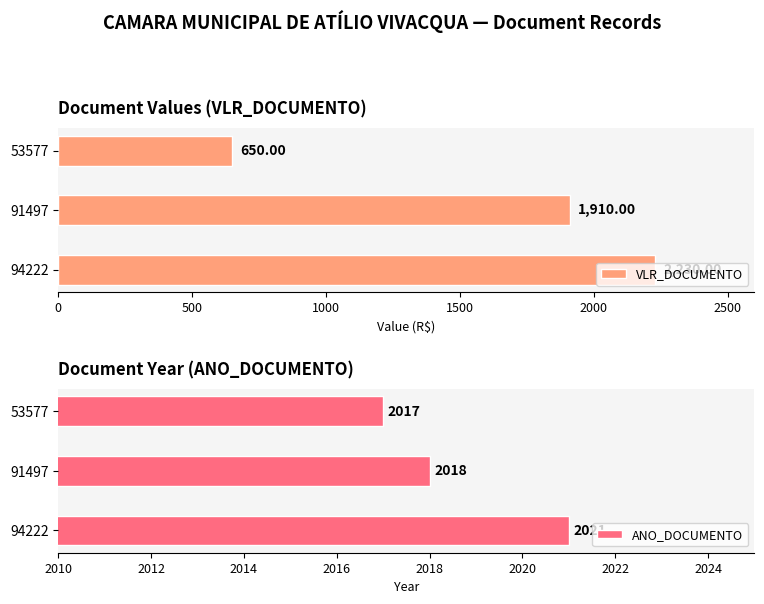

What is the value of the ANO_DOCUMENTO bar at the 1st from the left?

2021